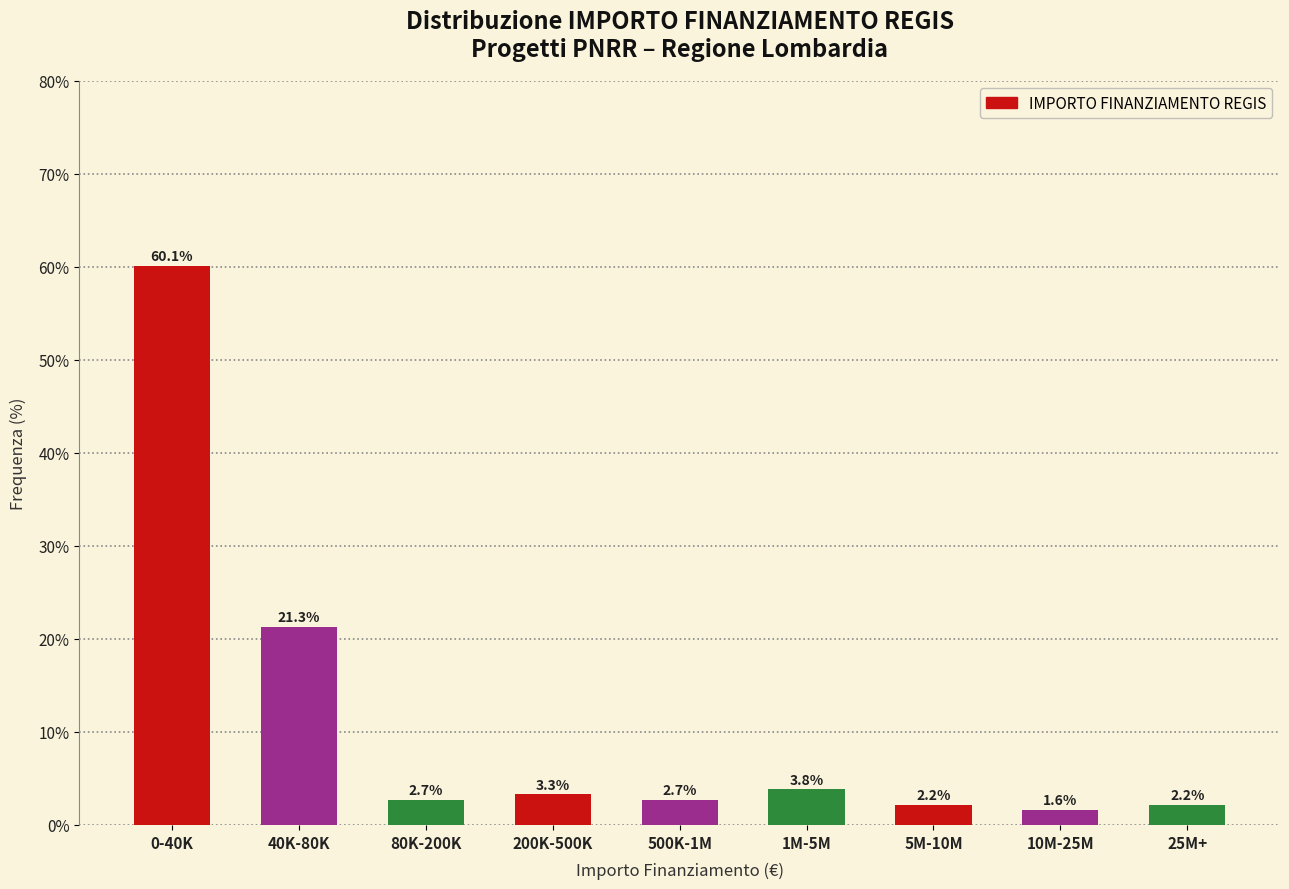

Reading right to left, extract all data points from this chart.

25M+=2.2	10M-25M=1.6	5M-10M=2.2	1M-5M=3.8	500K-1M=2.7	200K-500K=3.3	80K-200K=2.7	40K-80K=21.3	0-40K=60.1